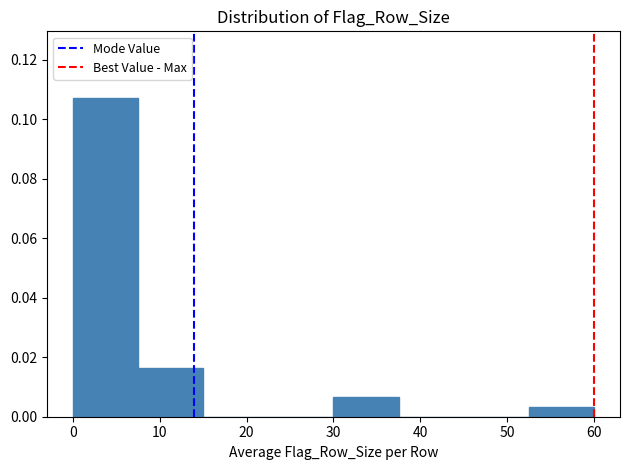

Reading left to right, transcribe this chart: for each bar, give the range it covers on the x-axis and its height. Neither the bar edges nor the heights are printed on the chart, so give them approximately, as read against the axes.

0.0 to 7.5: 0.108
7.5 to 15.0: 0.016
15.0 to 22.5: 0
22.5 to 30.0: 0
30.0 to 37.5: 0.006
37.5 to 45.0: 0
45.0 to 52.5: 0
52.5 to 60.0: 0.004